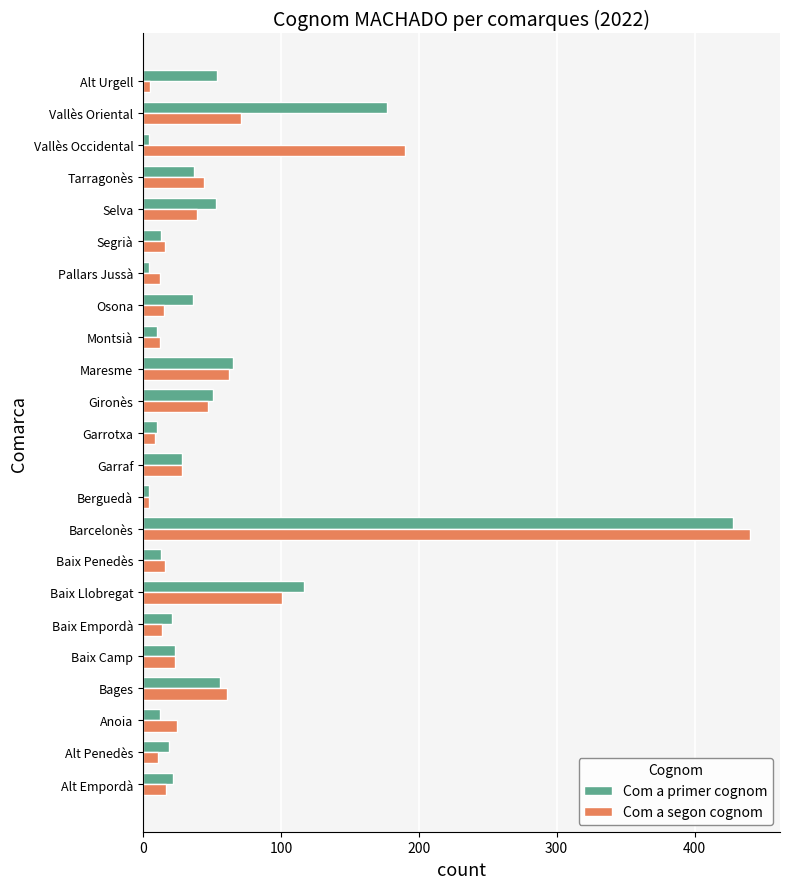

At which label does Com a segon cognom reach its peak?

Barcelonès